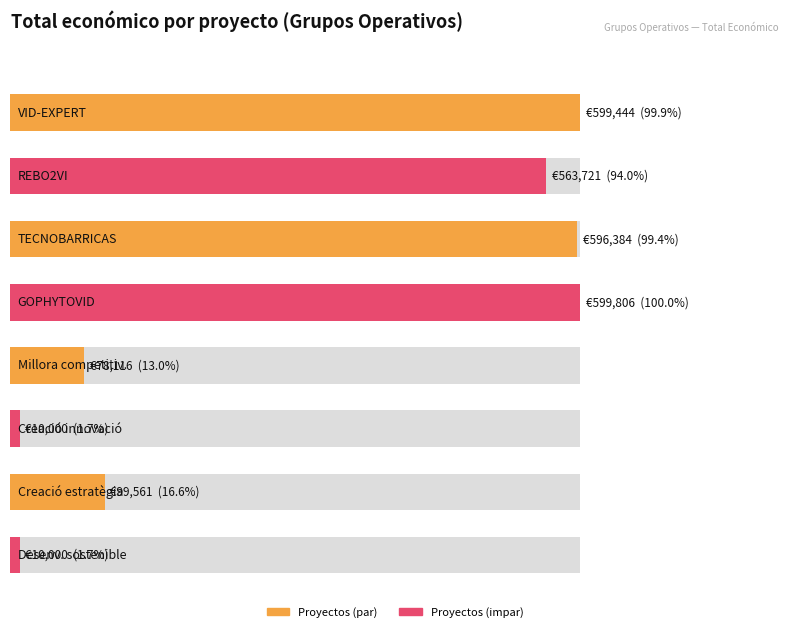

What is the difference between the maximum and second lowest values?

589806